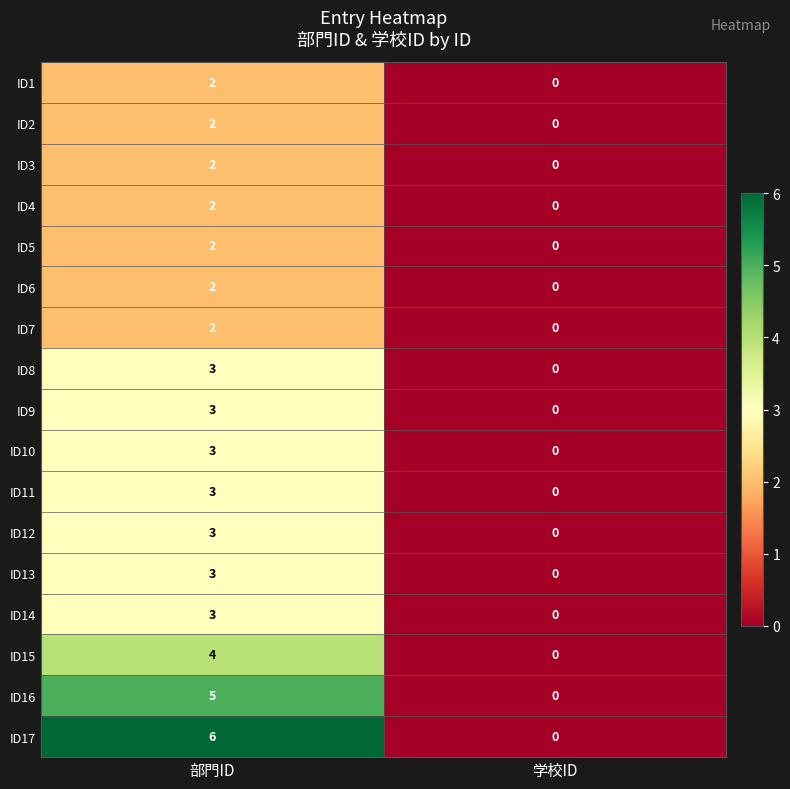

Which series has the largest total across all categories?

ID17